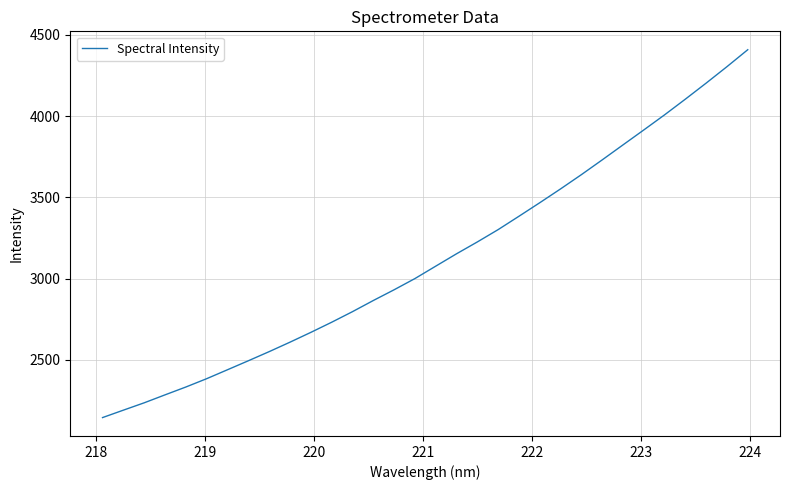

What is the minimum value shown in the chart?

2144.9